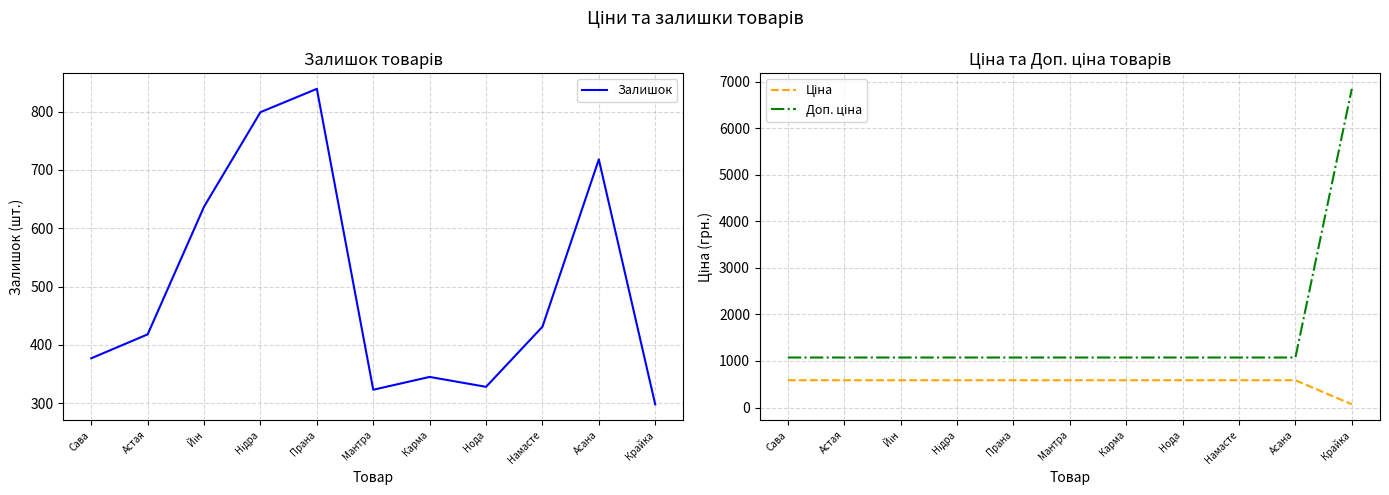

List the labels in order of Доп. ціна value, smallest first.

Сава, Астая, Йін, Нідра, Прана, Мантра, Карма, Нода, Намасте, Асана, Крайка